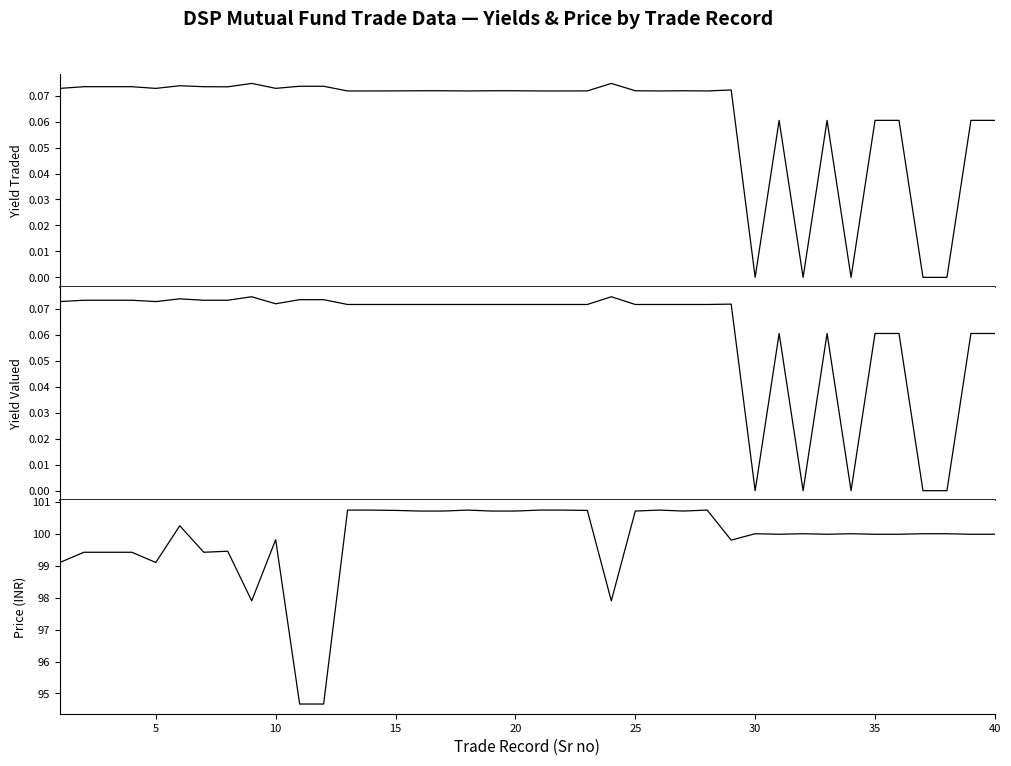

True or false: Yield at which Traded* and Price at which Traded (INR) intersect in this chart.

False